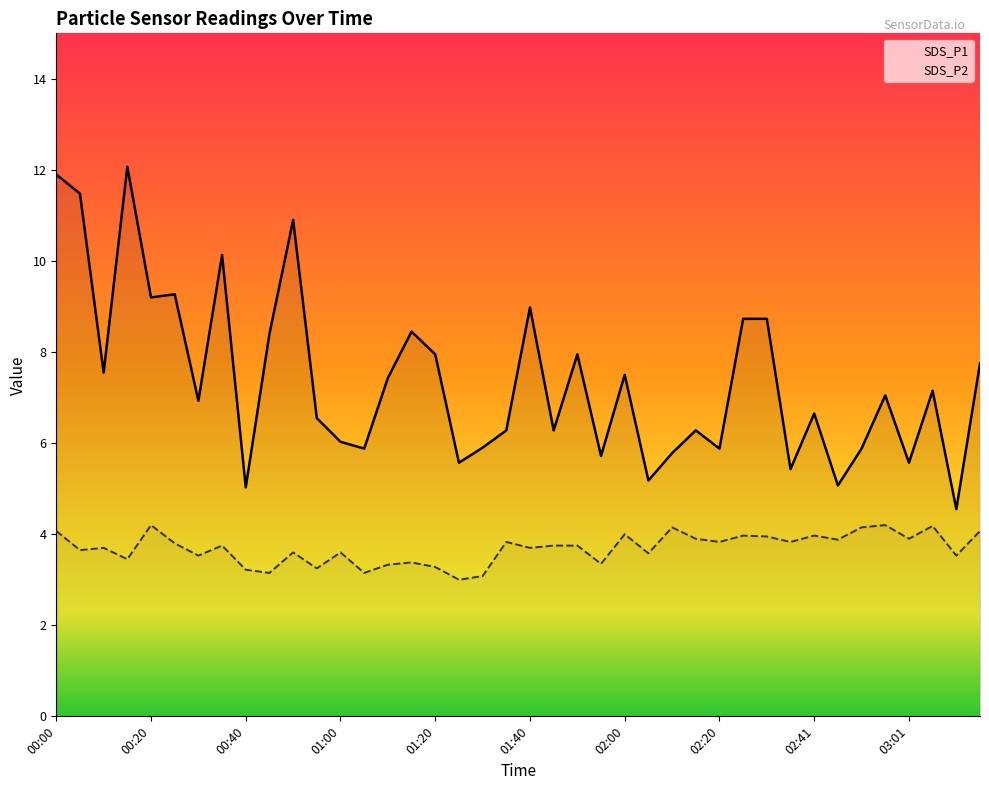

What is the greatest value displayed?

12.1